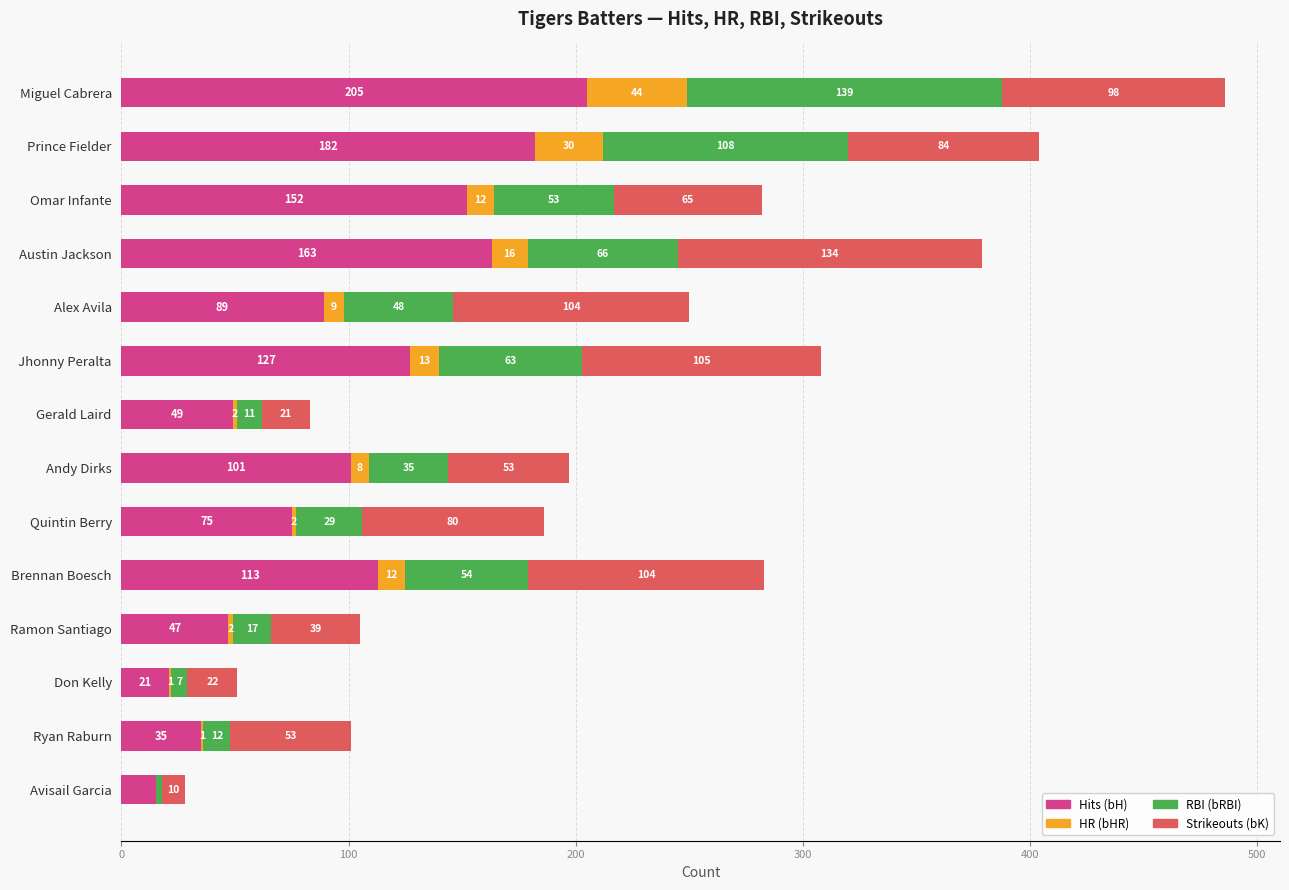

At which label does Hits (bH) reach its peak?

Miguel Cabrera